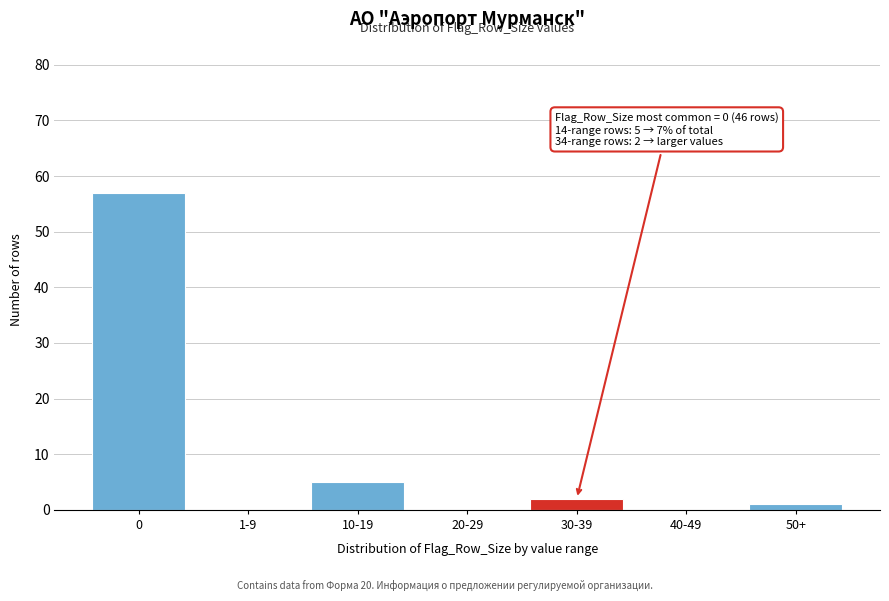

Reading right to left, what are all the values shown in this chart?

50+=1	40-49=0	30-39=2	20-29=0	10-19=5	1-9=0	0=57